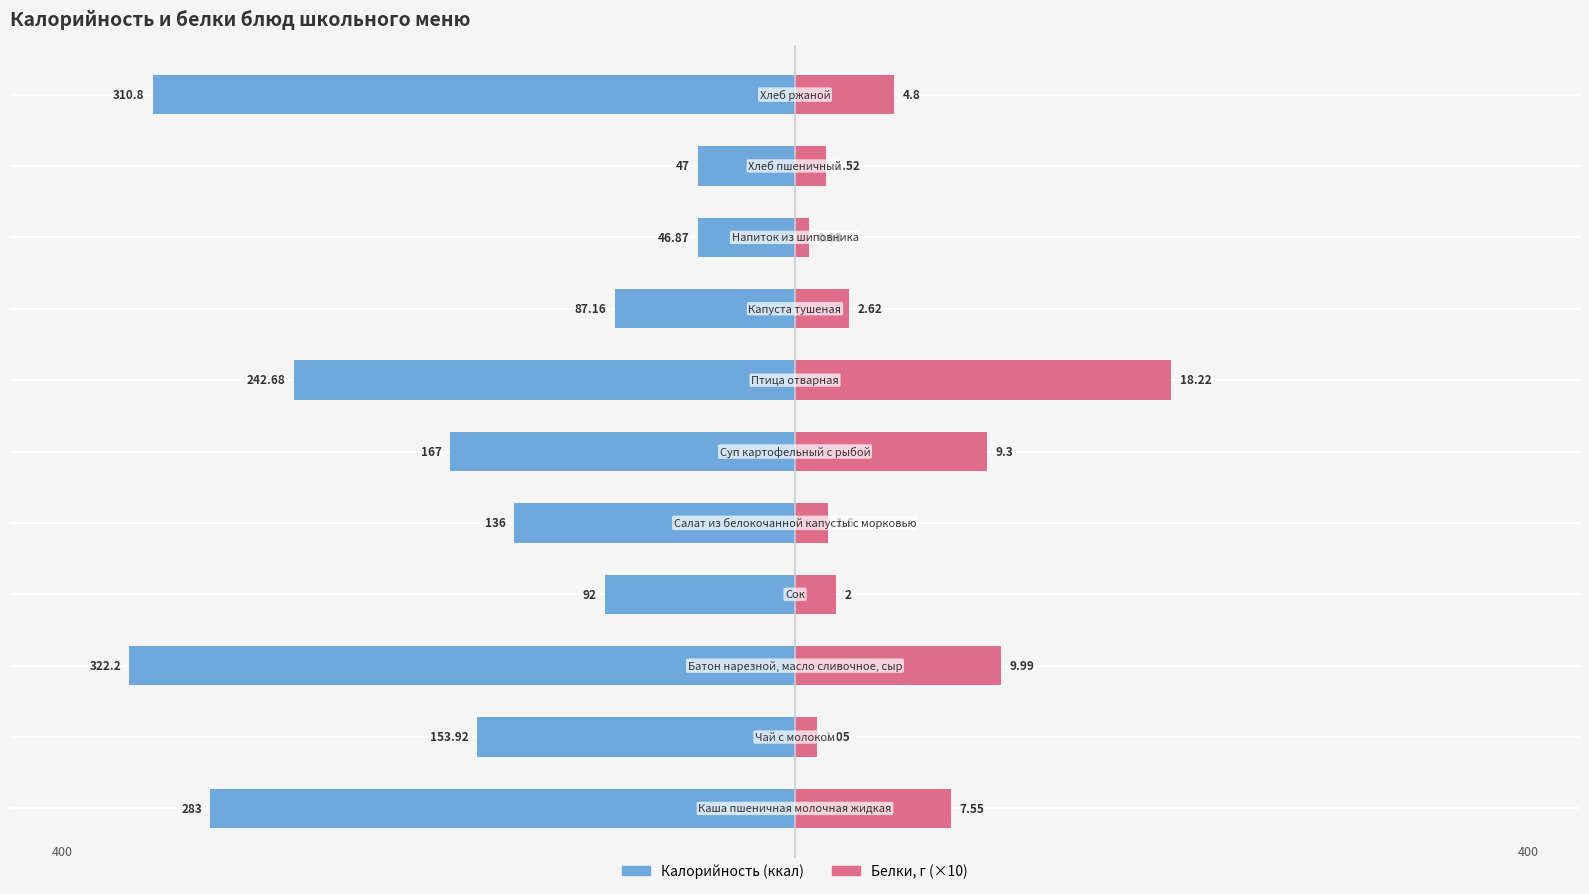

What is the value of the Белки (×10) bar at the 3rd from the left?

99.9